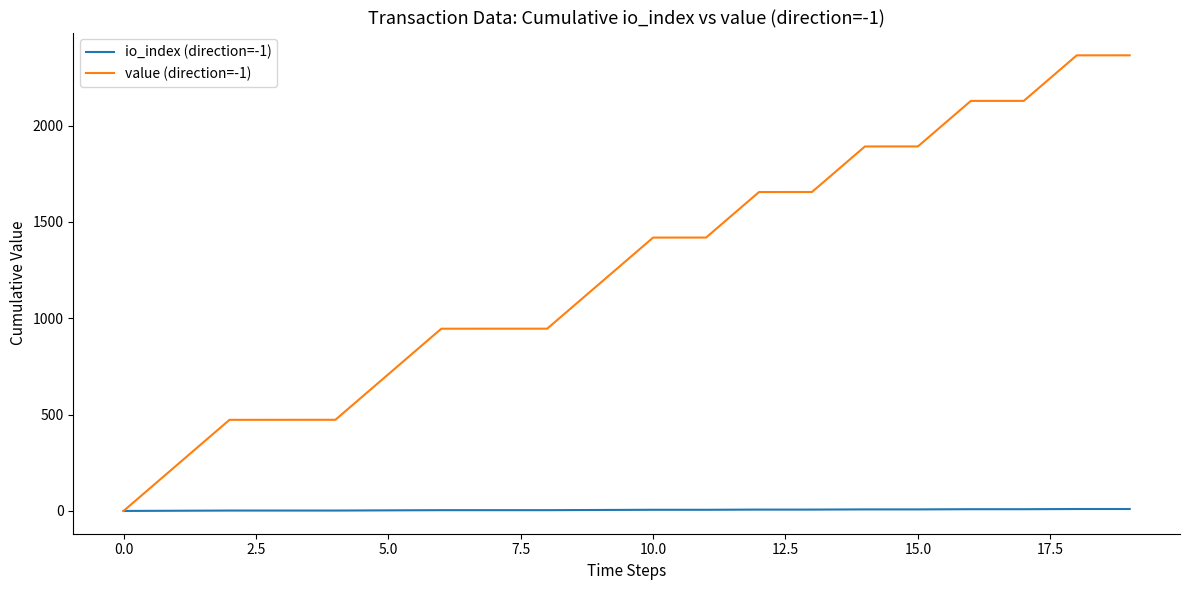

What is the greatest value displayed?

2364.5